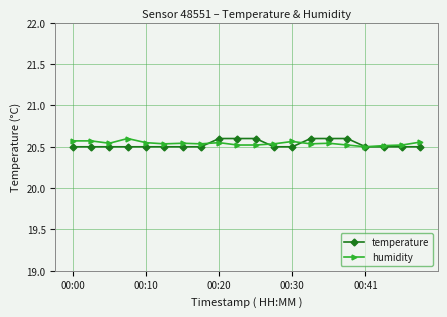

How many lines are shown in the chart?

2